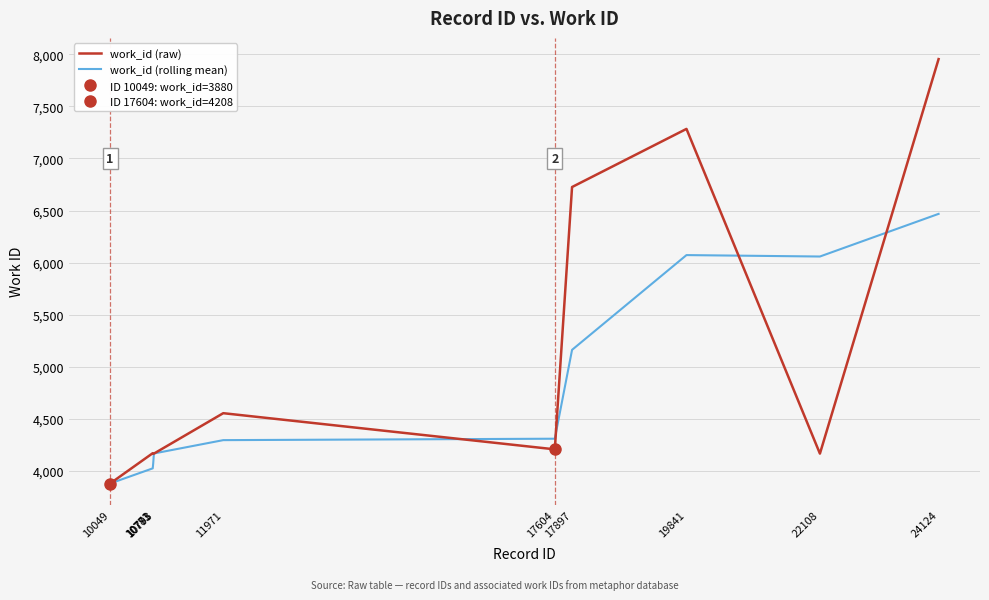

What value does the work_id (raw) series have at 17604?

4208.0